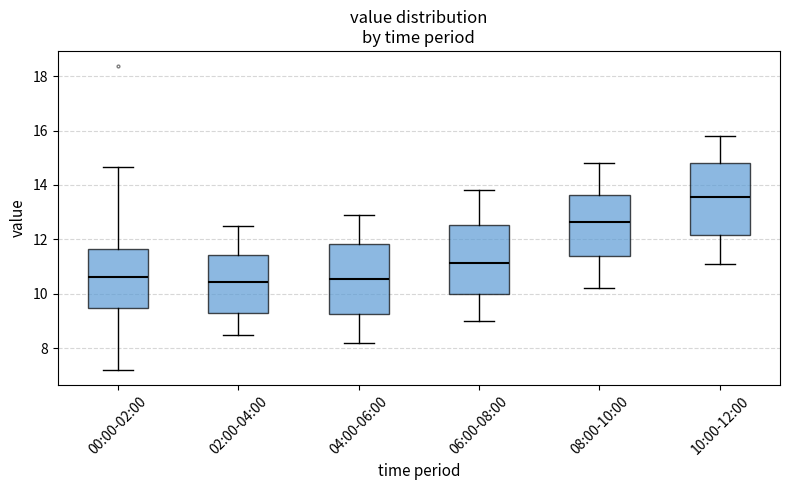

Where does the upper whisker of the box for 08:00-10:00 end on the y-axis? The values are not printed on the chart, so give them approximately, as read against the axis.

14.8